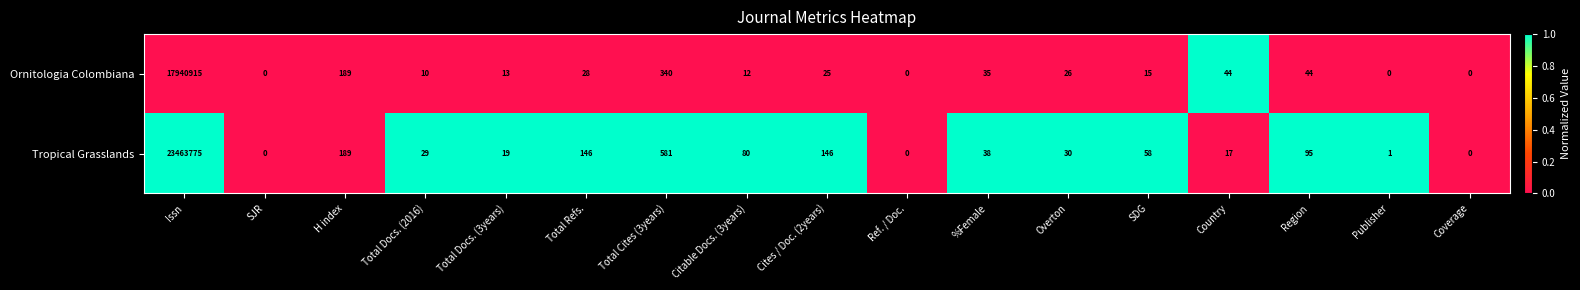

Which series has the largest total across all categories?

Tropical Grasslands